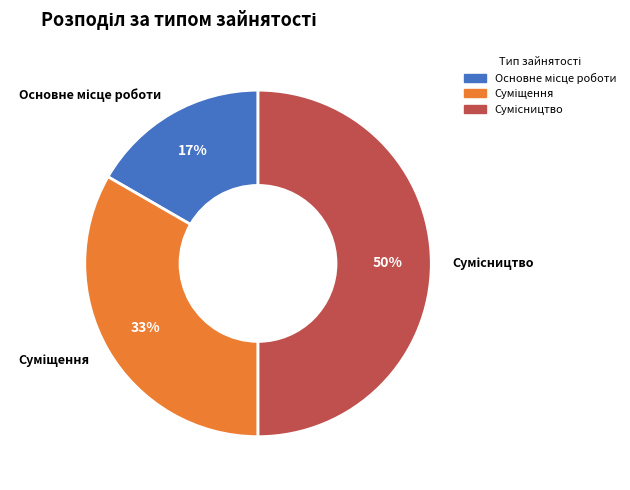

To the nearest percent, what is the average slice percentage?

33%